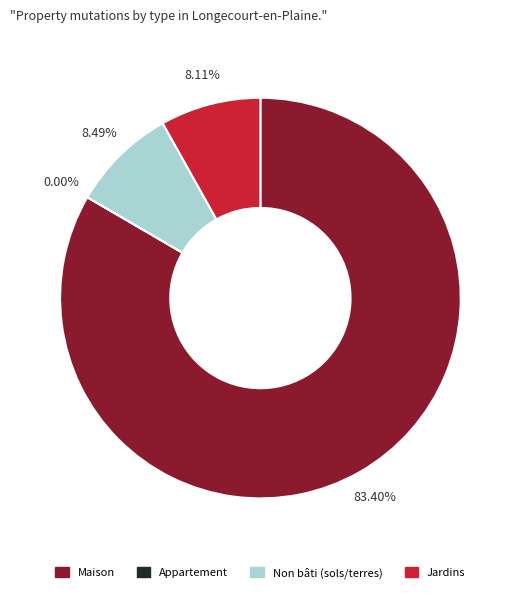

Is the sum of Jardins and Maison greater than half?

Yes